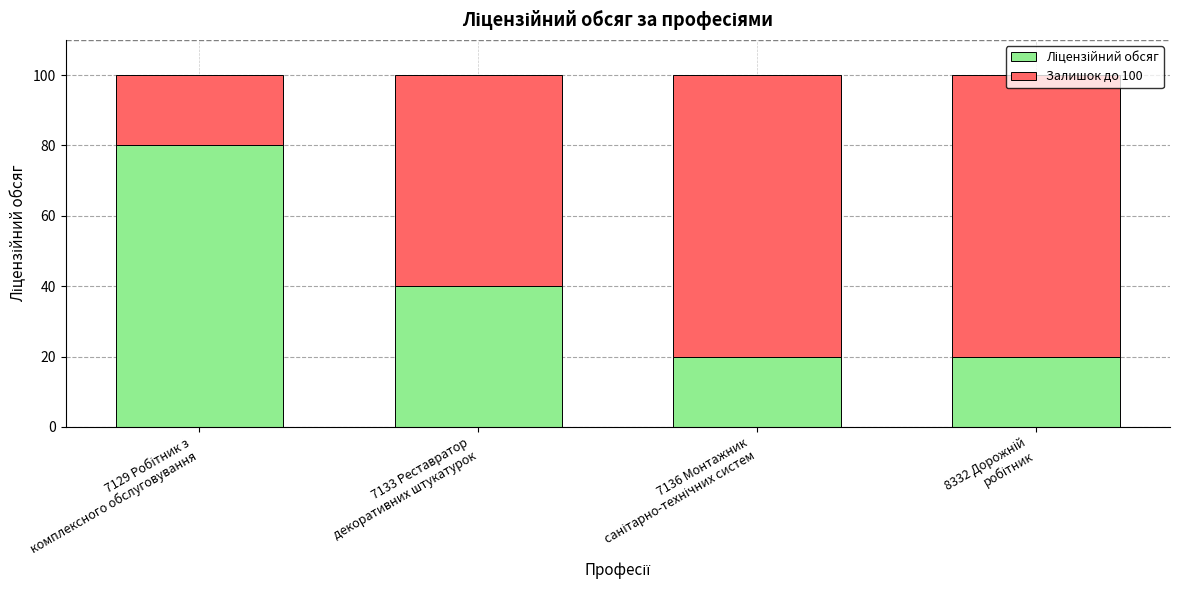

What is the difference between the Ліцензійний обсяг values at 7133 Реставратор
декоративних штукатурок and 7129 Робітник з
комплексного обслуговування?

40